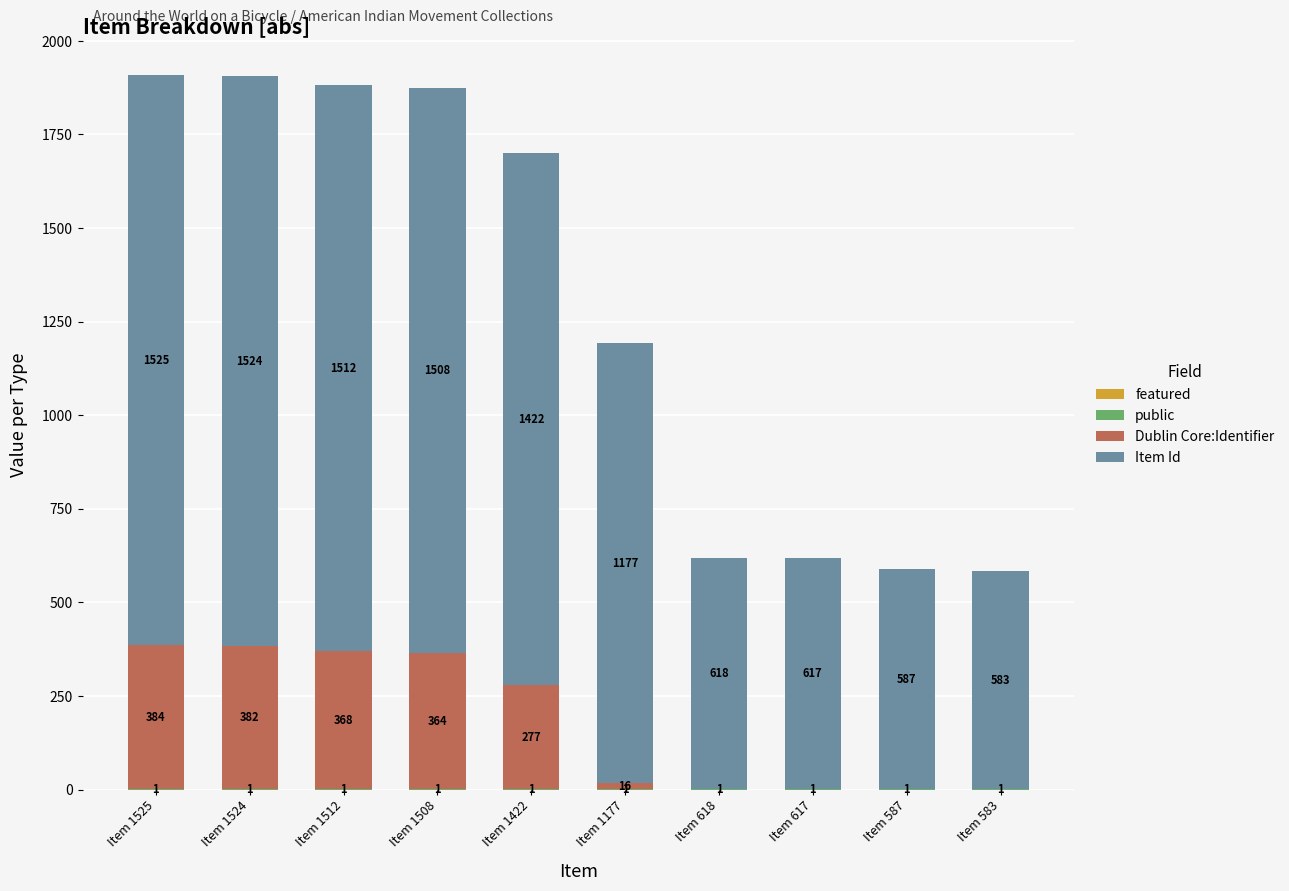

What is the total value across all series at Item 617?

618